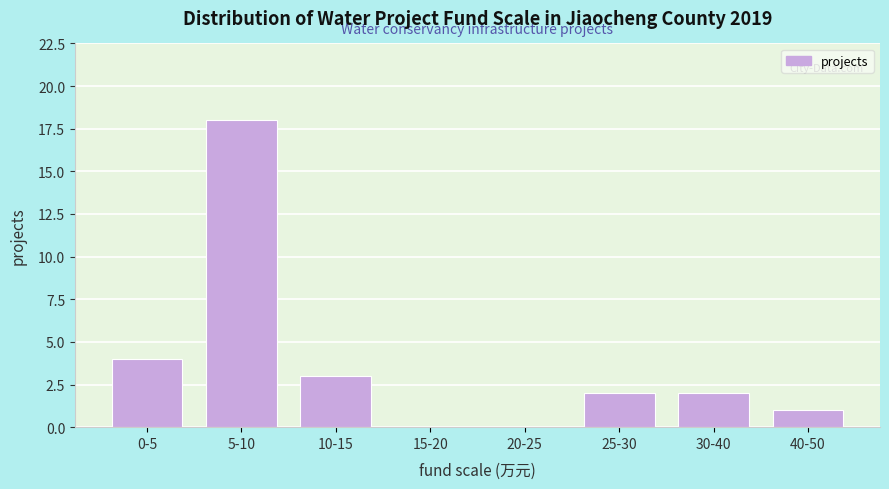

Reading right to left, extract all data points from this chart.

40-50=1	30-40=2	25-30=2	20-25=0	15-20=0	10-15=3	5-10=18	0-5=4